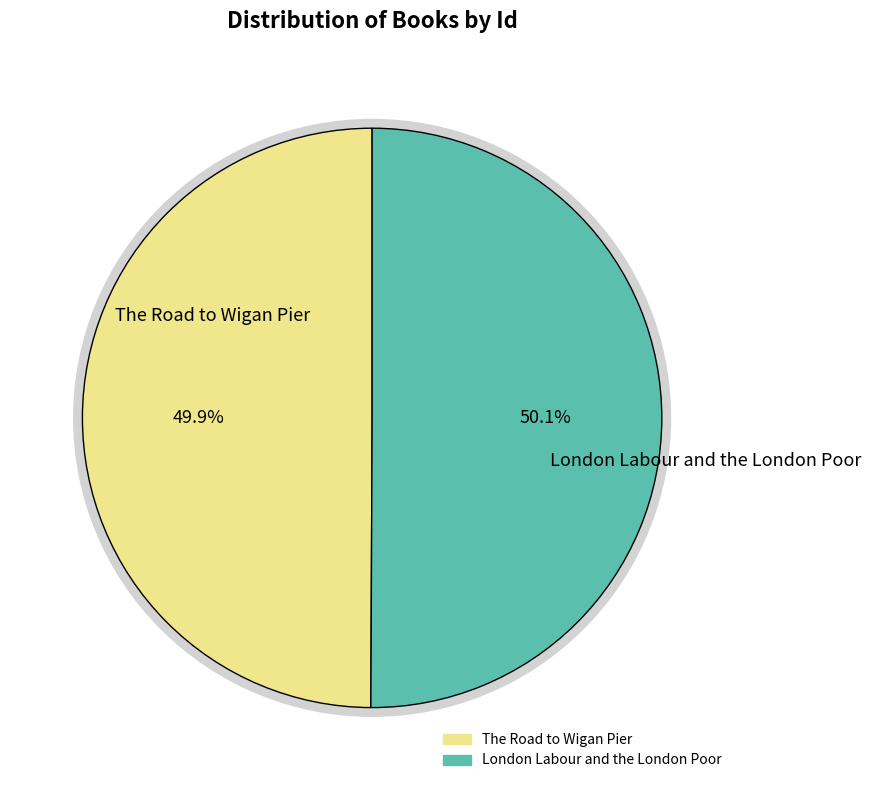

Count the number of slices in the pie.

2